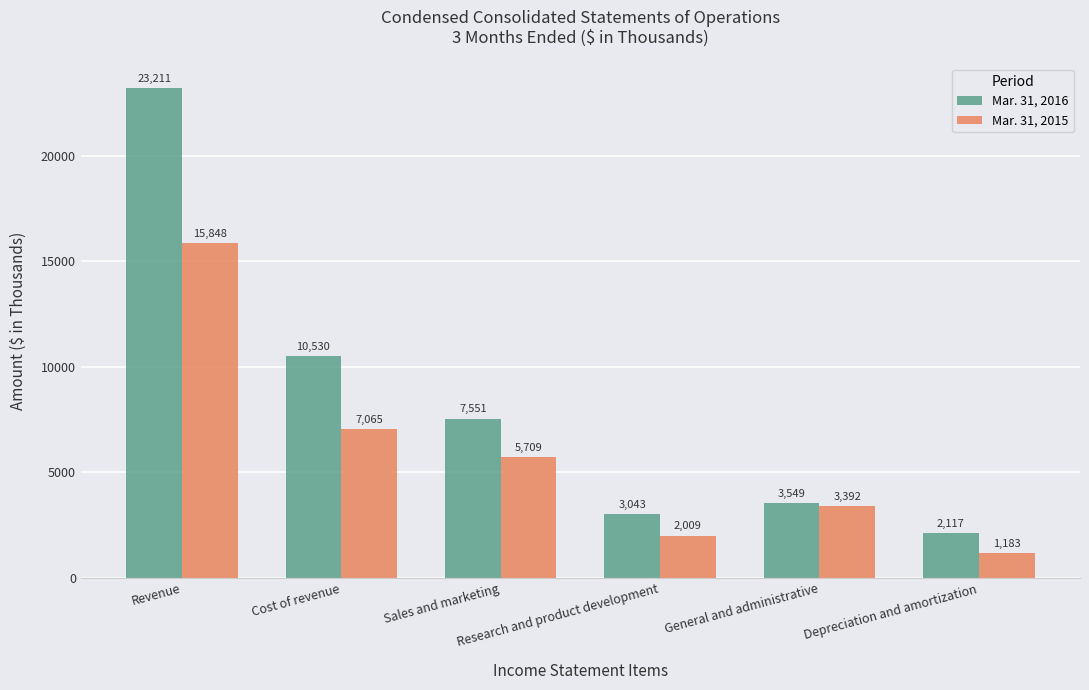

At how many categories does at least one series exceed 10980?

1